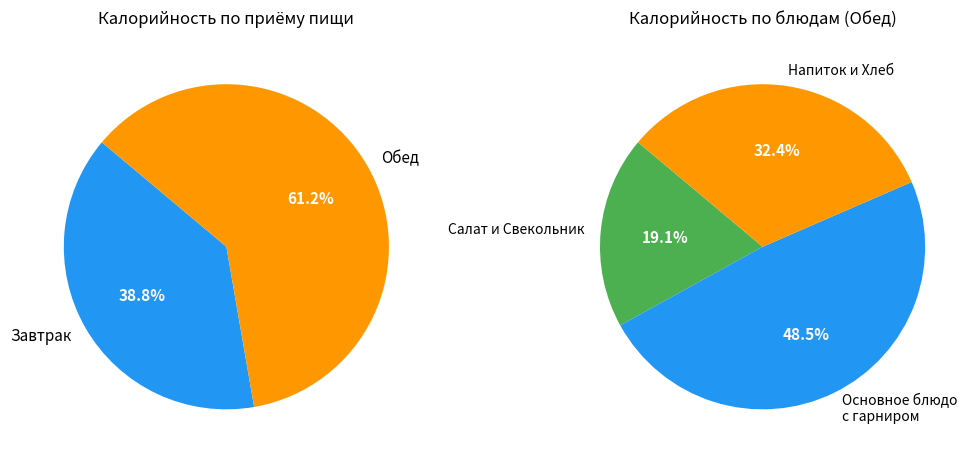

Is there a majority slice in this chart?

No